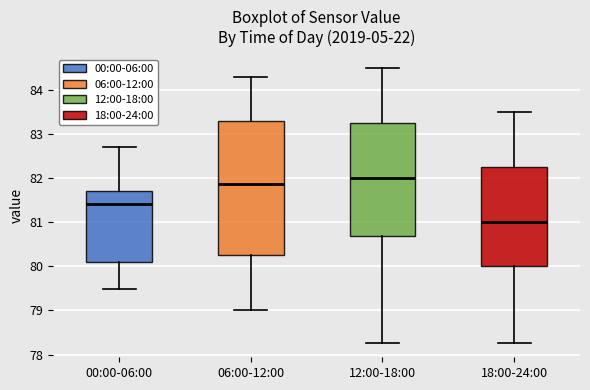

Reading left to right, transcribe this box plot: for each box, give where its median line is, the range the box spans, and where its two whiskers end, as read against the y-axis. The values are not printed on the chart, so give them approximately, as read against the axis.

00:00-06:00: median 81.4, box 80.1 to 81.7, whiskers 79.5 to 82.7
06:00-12:00: median 81.9, box 80.3 to 83.3, whiskers 79.0 to 84.3
12:00-18:00: median 82.0, box 80.7 to 83.3, whiskers 78.3 to 84.5
18:00-24:00: median 81.0, box 80.0 to 82.3, whiskers 78.3 to 83.5